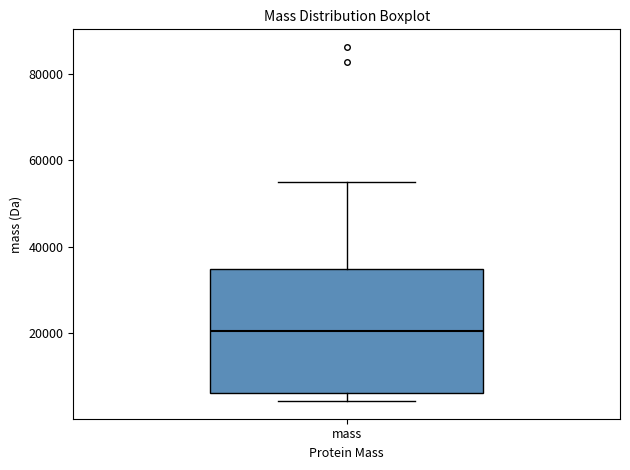

Read this box plot against the y-axis: the position of the median line, the range covered by the box, and the ends of both whiskers. The values are not printed on the chart, so give them approximately, as read against the axis.

median 20000, box 6000 to 34000, whiskers 4000 to 54000